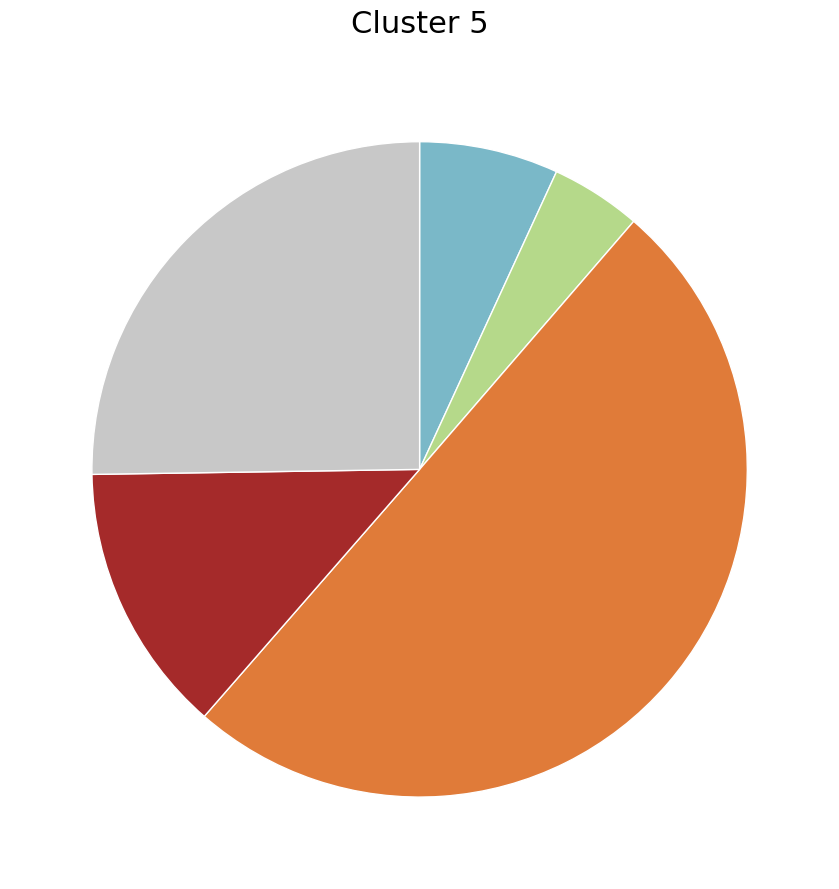

How many slices are in this pie chart?

5